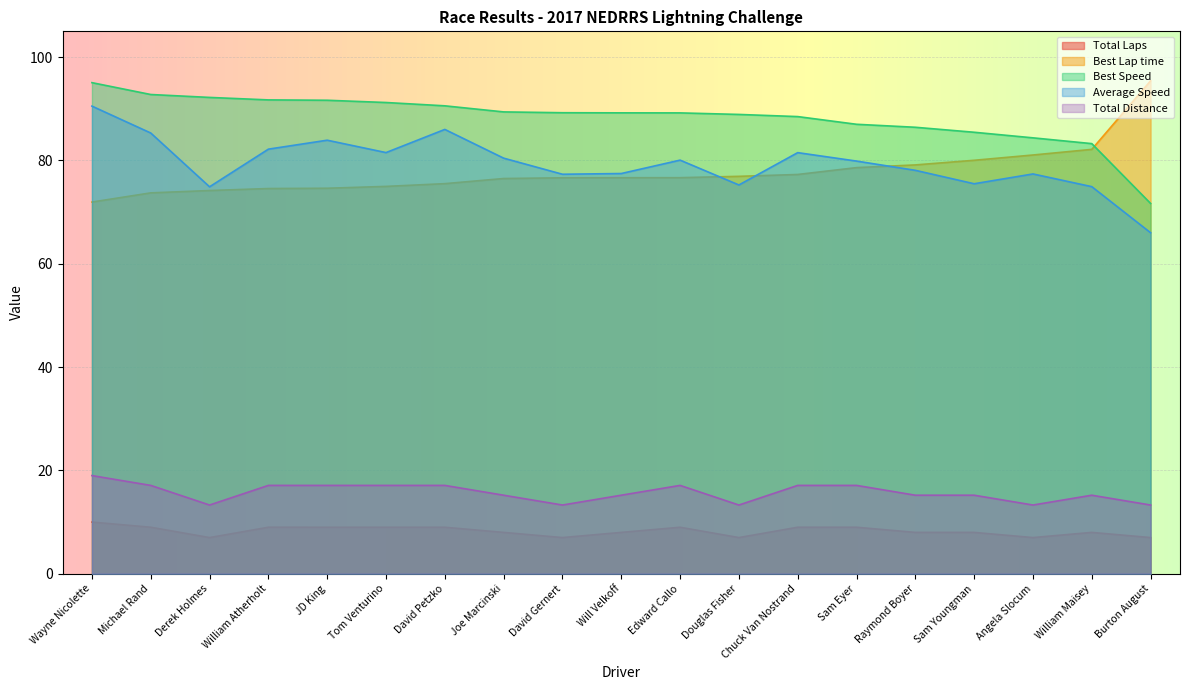

True or false: Total Distance has more than 0 interior local peaks.

True